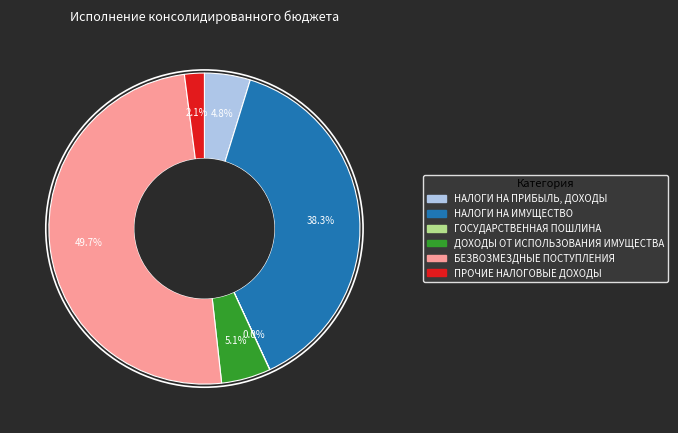

Does НАЛОГИ НА ПРИБЫЛЬ, ДОХОДЫ account for over 50% of the chart?

No